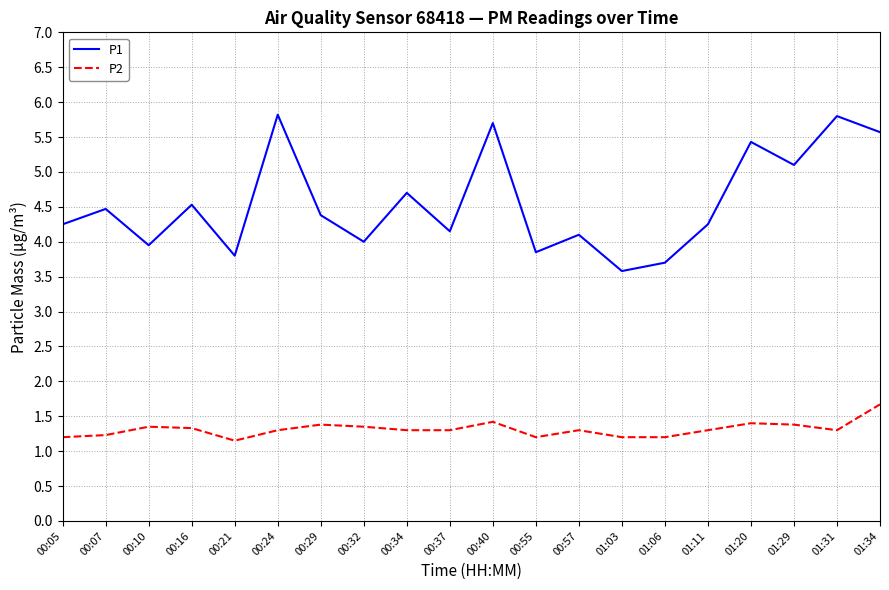

What is the sum of the P2 values at 00:32 and 01:20?

2.8